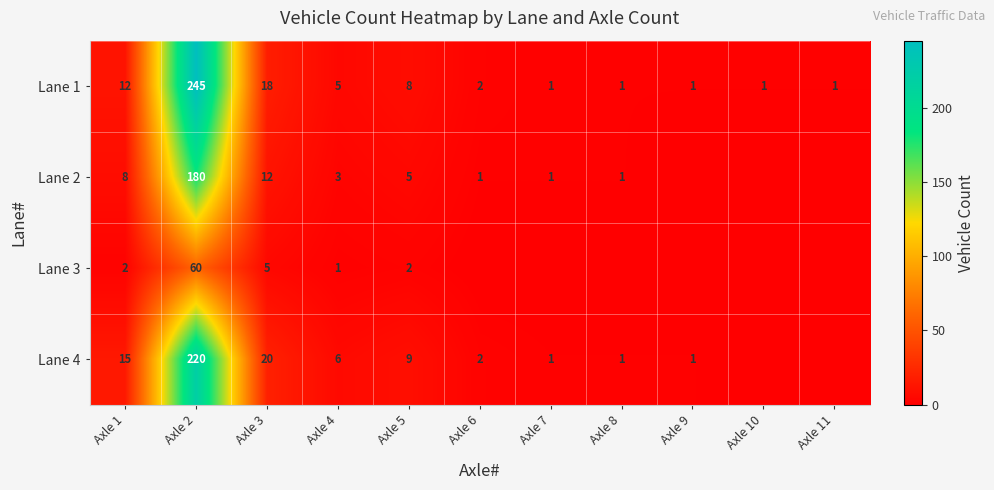

Rank the series at Axle 4 from highest to lowest value.

Lane 4, Lane 1, Lane 2, Lane 3